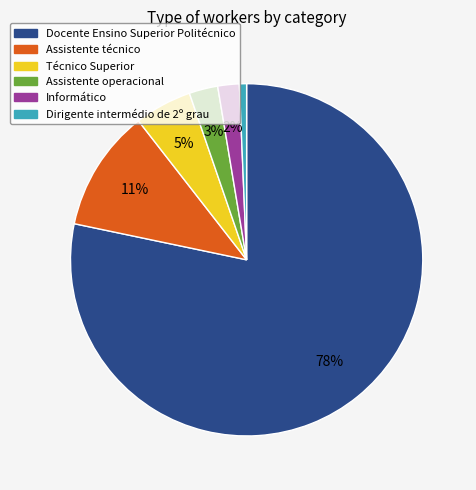

Which has a higher value, Técnico Superior or Docente Ensino Superior Politécnico?

Docente Ensino Superior Politécnico